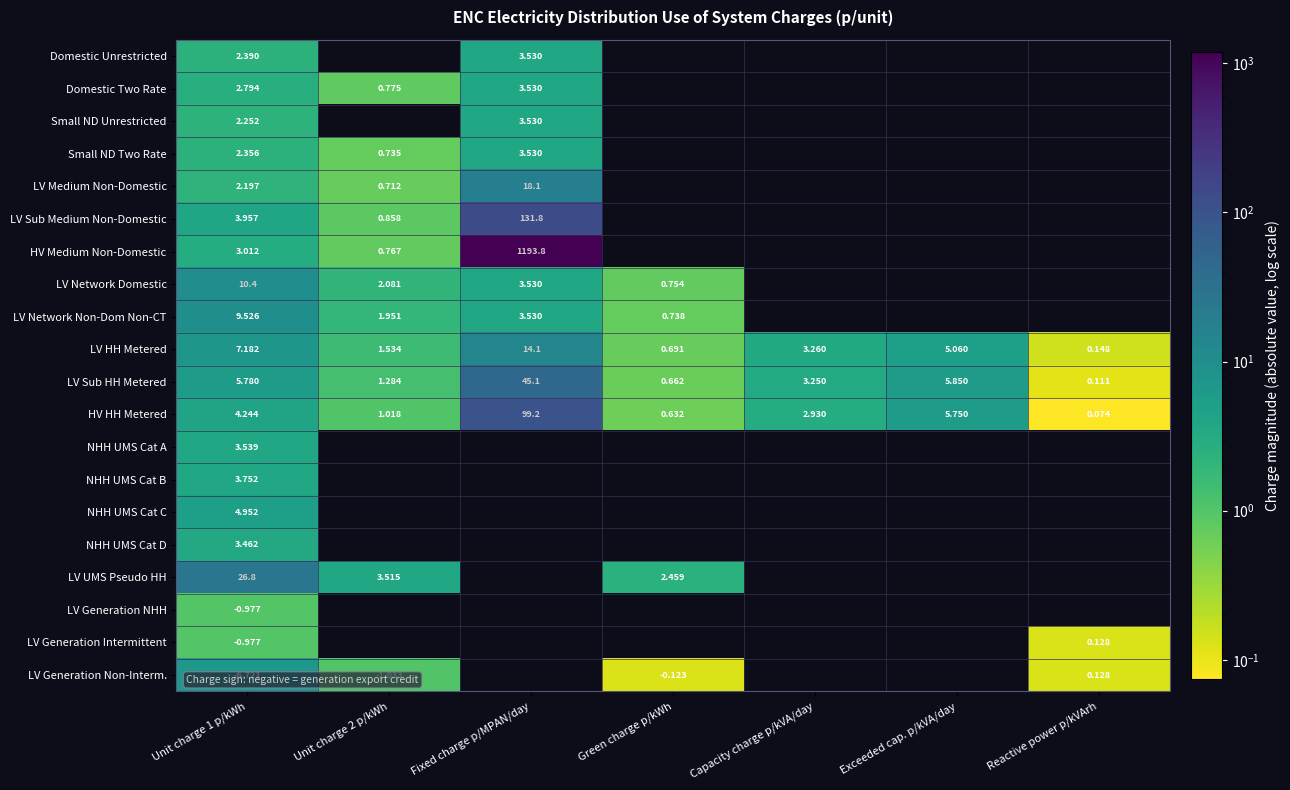

Which category has the lowest value in the HV HH Metered series?

Reactive power p/kVArh